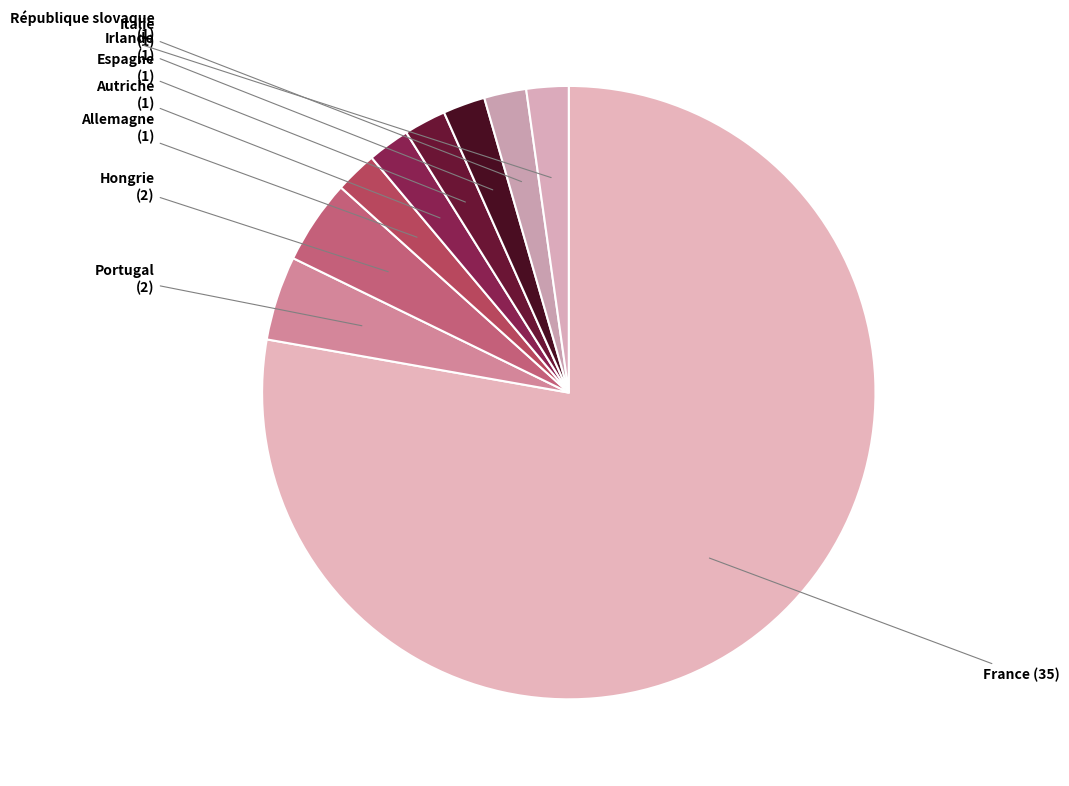

Combined, do Italie and Hongrie account for over 50%?

No